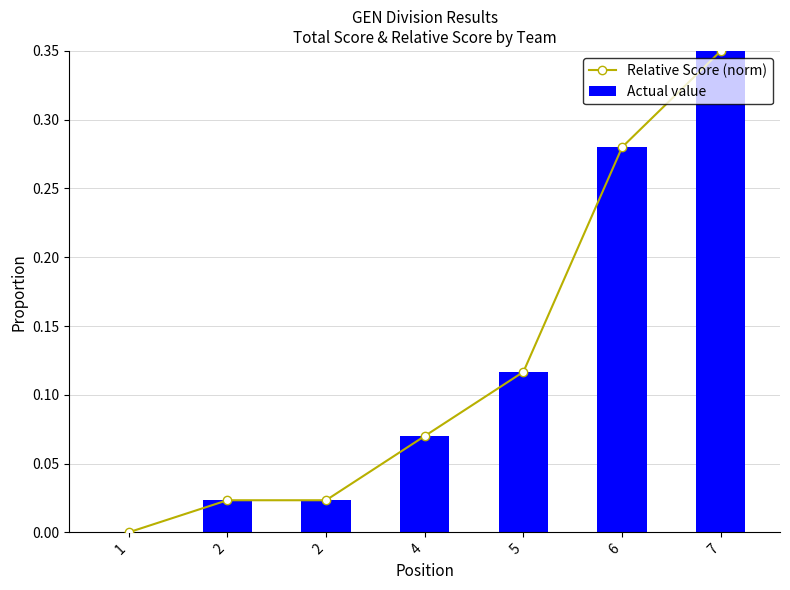

Which series has the largest total across all categories?

Relative Score (norm)